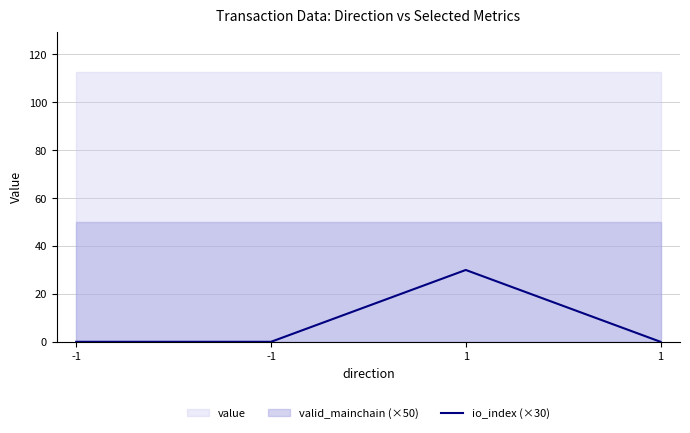

List the labels in order of value, smallest first.

-1, -1, 1, 1